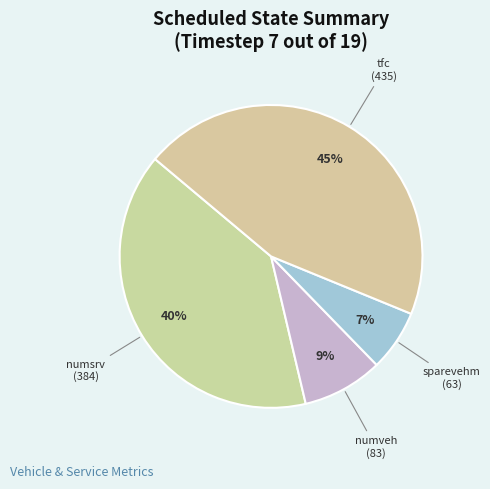

How many slices are in this pie chart?

4